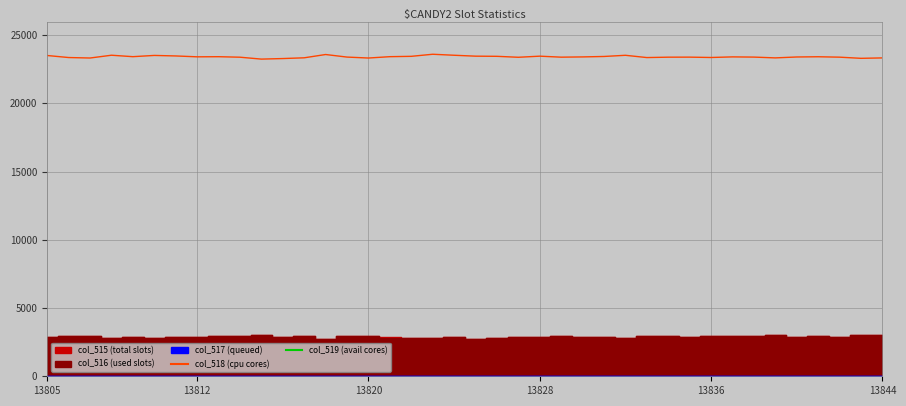

Between 13805 and 38, which is larger?

13805